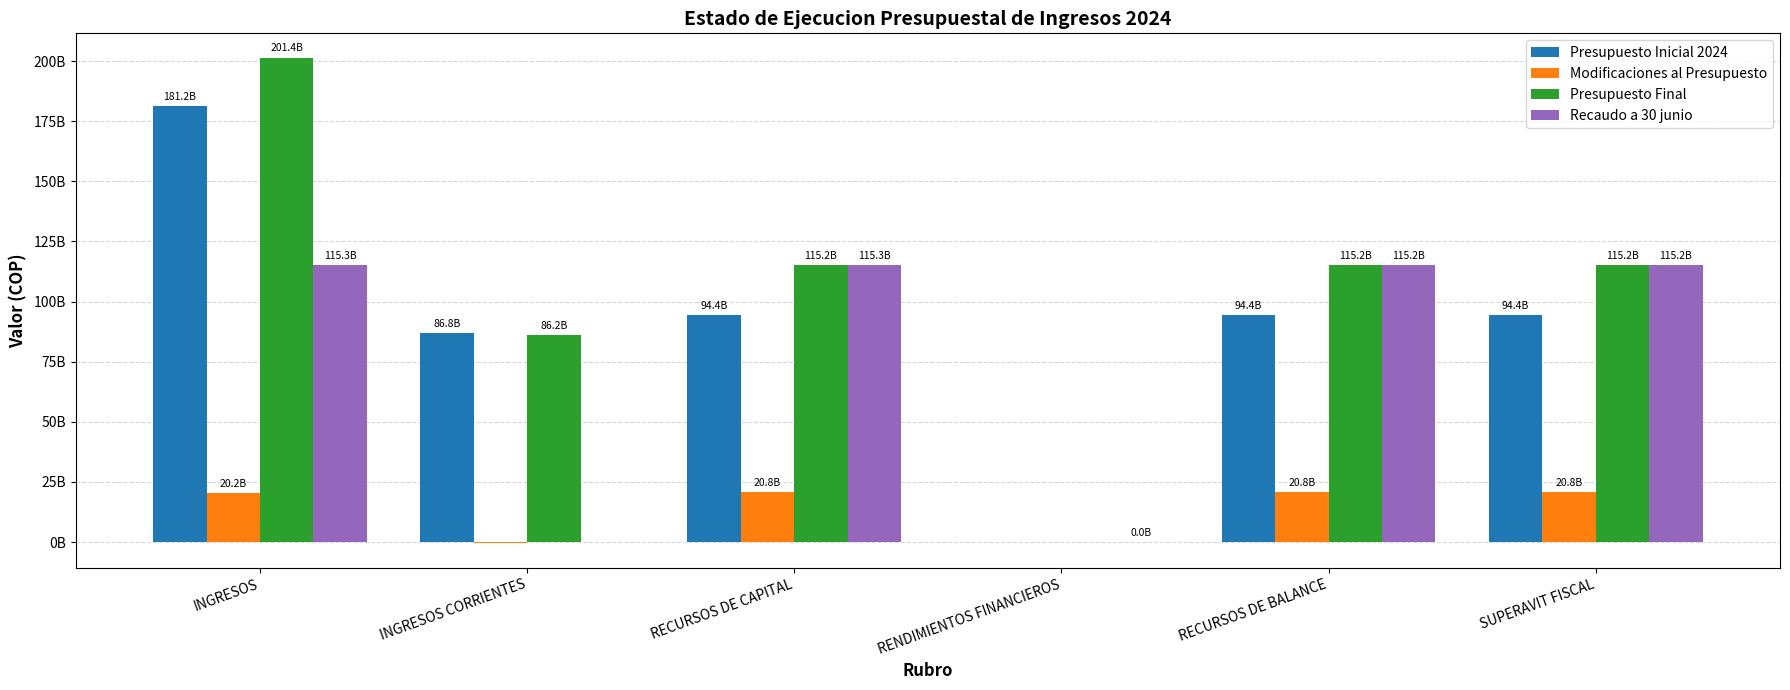

Which series has the largest range (max minus min)?

Presupuesto Final